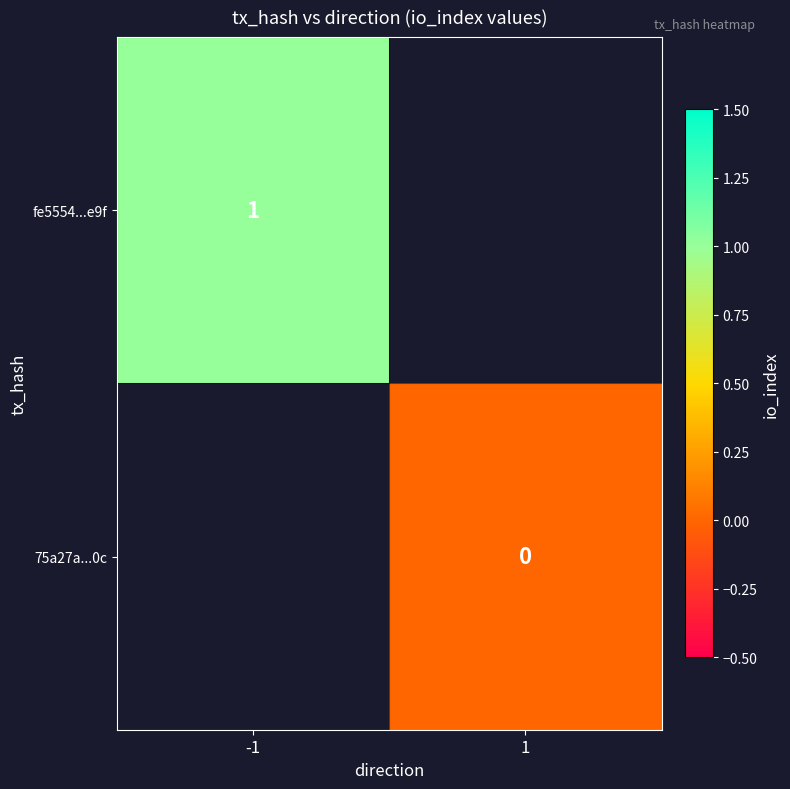

At how many categories does at least one series exceed 0?

1